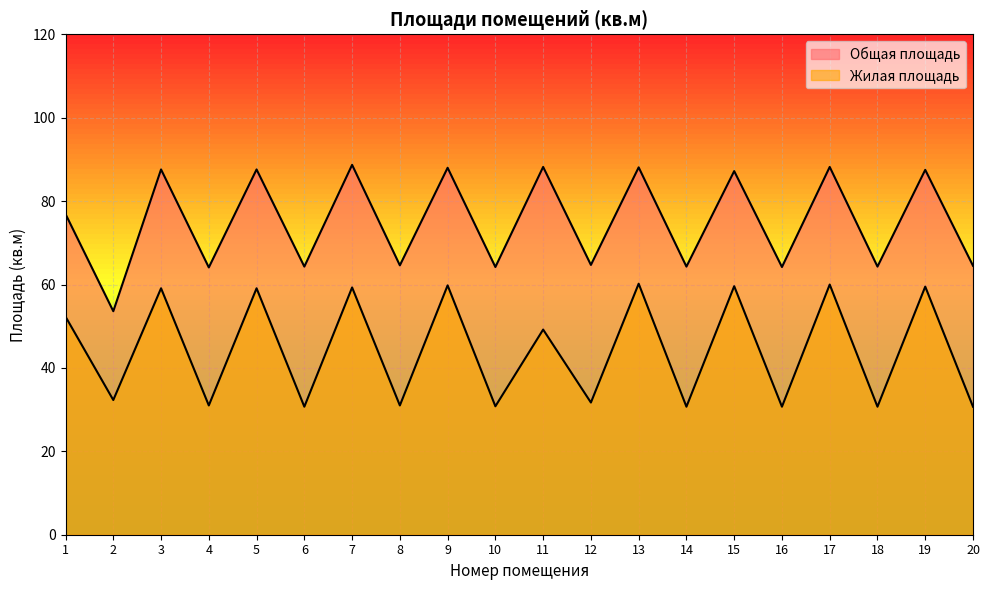

What is the value of the Жилая площадь point at the 4th from the left?

31.0